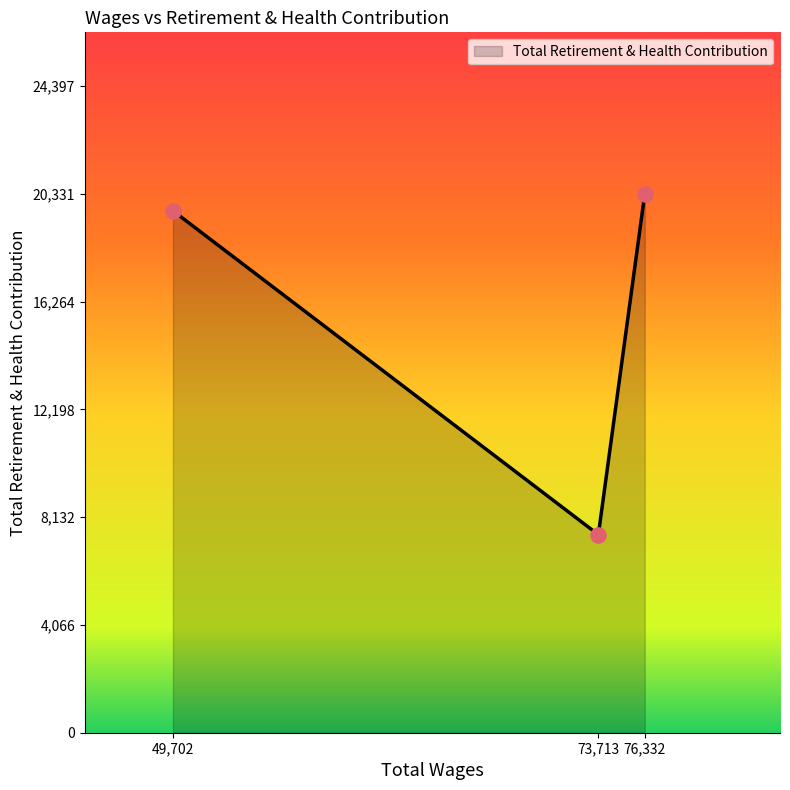

Approximately how many times larger is the value at 76,332 compared to 49,702?

1.0